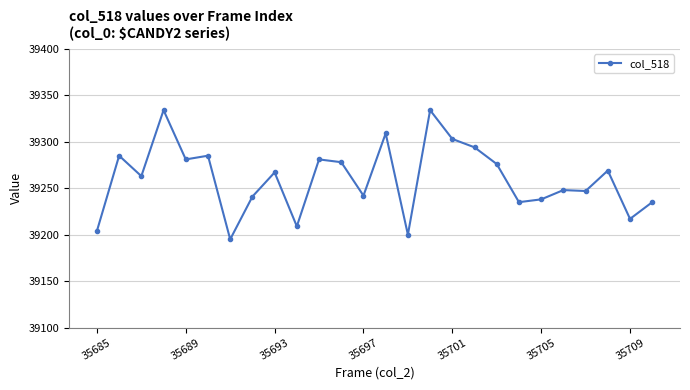

True or false: there are more than 0 points higher than both neighbors.

True